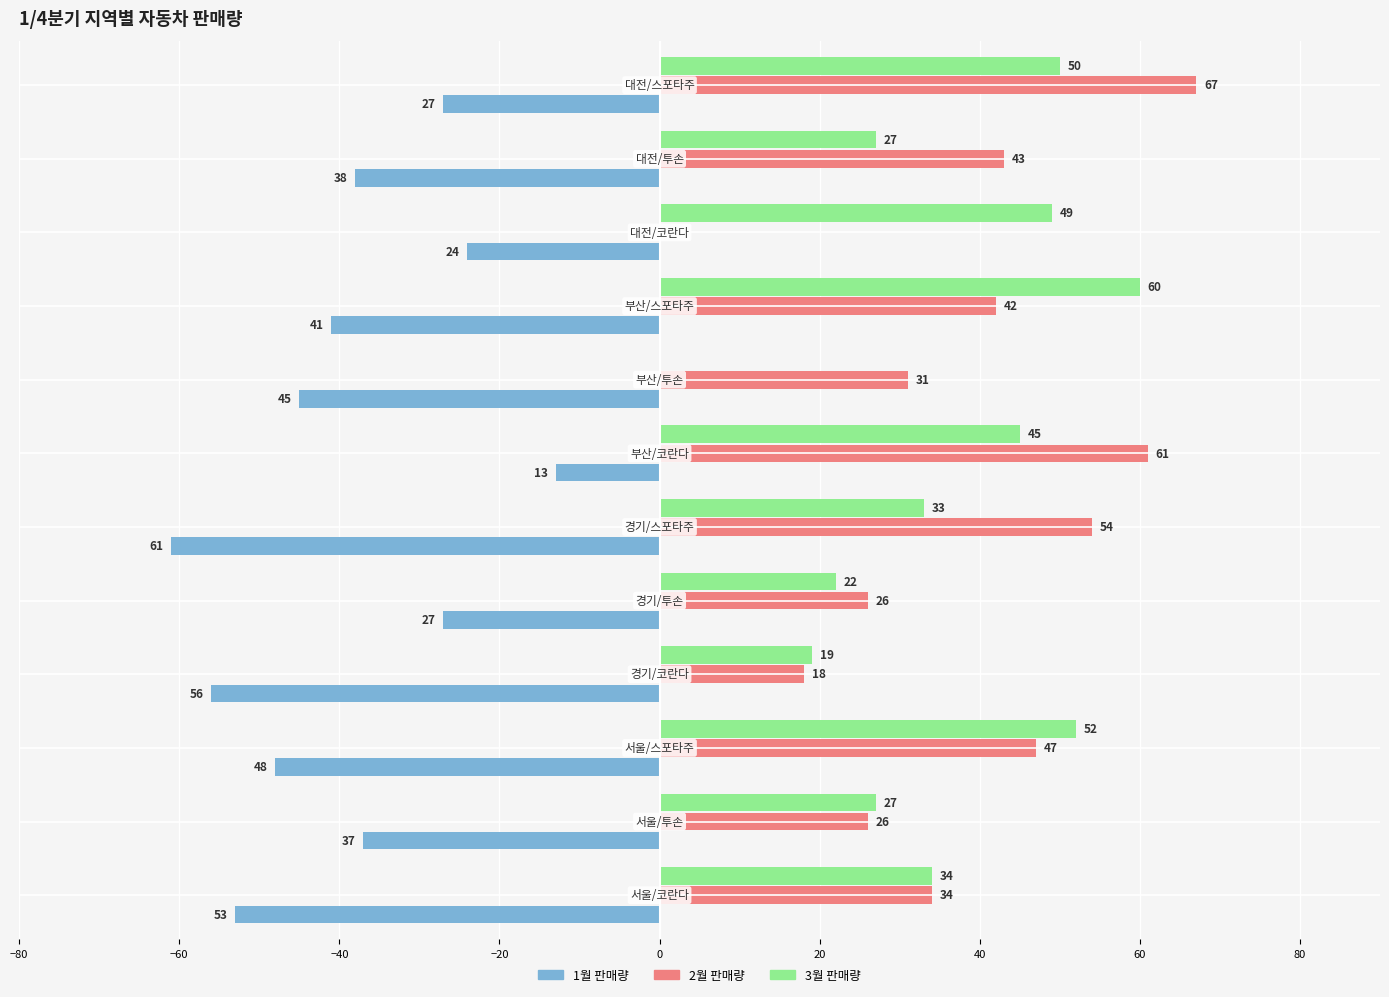

What is the sum of all 1월 판매량 values?

-470